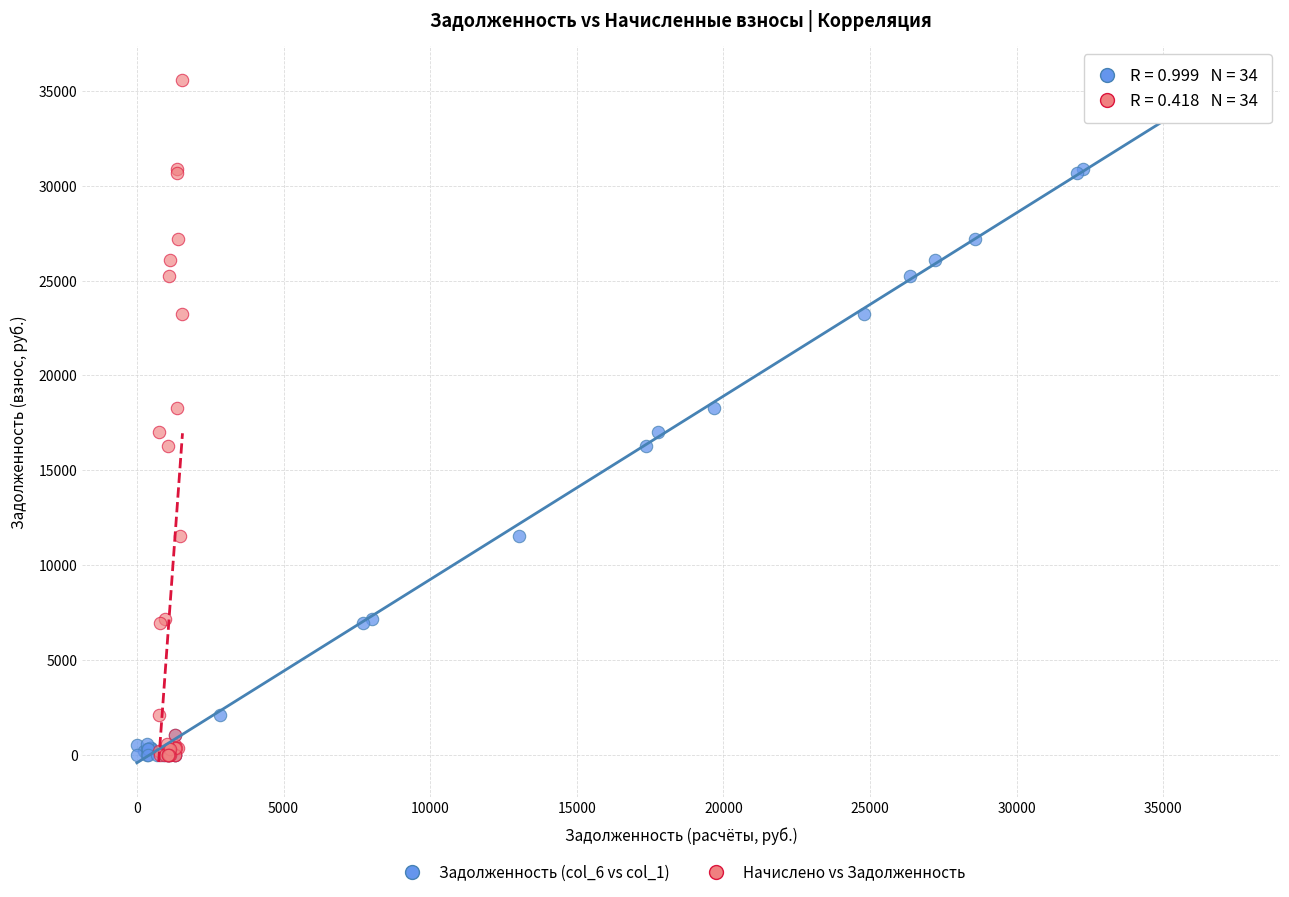

What are all the series names shown in the legend?

Задолженность (col_6 vs col_1), Начислено vs Задолженность